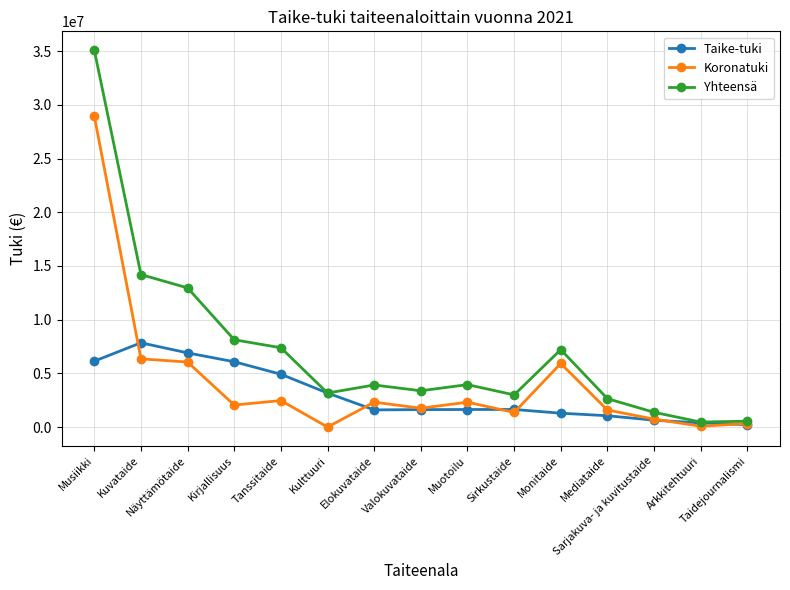

What is the value of the Taike-tuki point at the 2nd from the left?

7848312